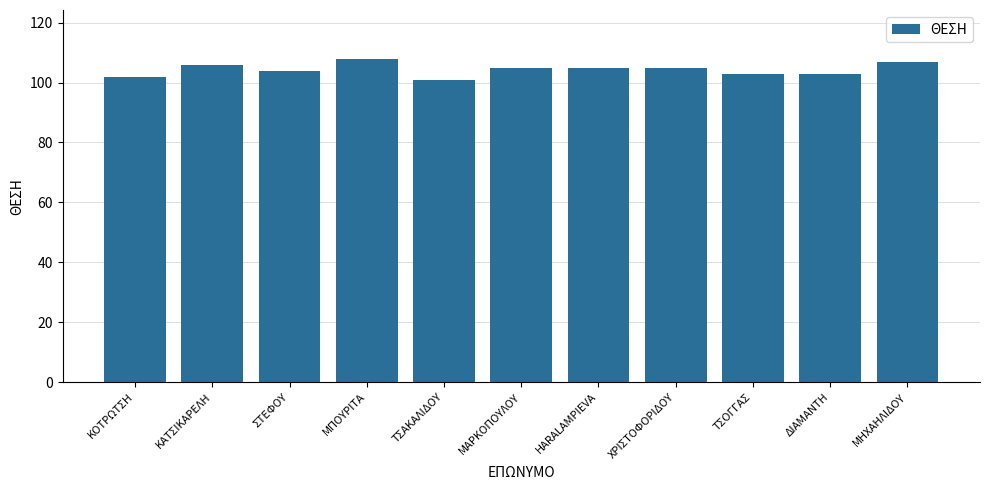

Reading left to right, transcribe all the data shown in this chart.

ΚΟΤΡΩΤΣΗ=102	ΚΑΤΣΙΚΑΡΕΛΗ=106	ΣΤΕΦΟΥ=104	ΜΠΟΥΡΙΤΑ=108	ΤΣΑΚΑΛΙΔΟΥ=101	ΜΑΡΚΟΠΟΥΛΟΥ=105	HARALAMPIEVA=105	ΧΡΙΣΤΟΦΟΡΙΔΟΥ=105	ΤΣΟΓΓΑΣ=103	ΔΙΑΜΑΝΤΗ=103	ΜΗΧΑΗΛΙΔΟΥ=107